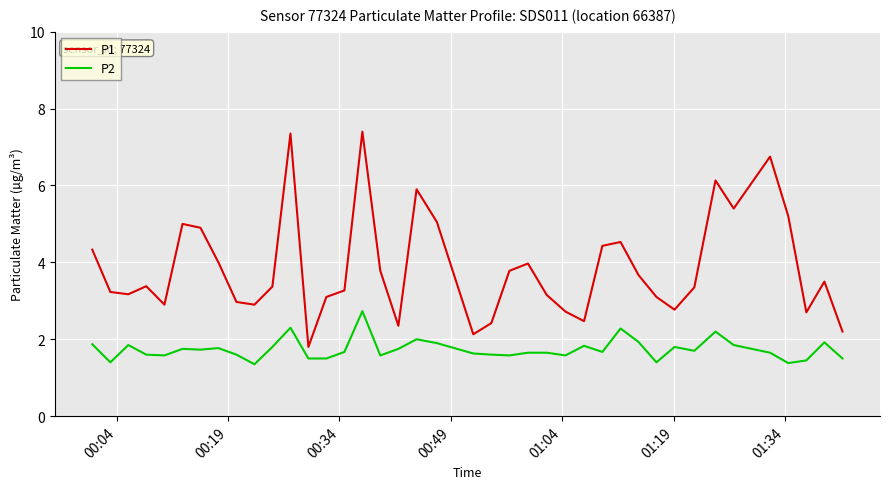

True or false: P1 and P2 intersect in this chart.

False